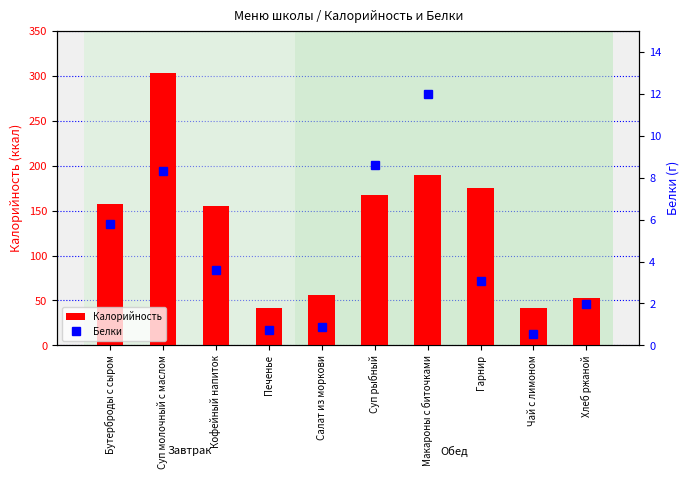

List the series in order of their peak value, highest first.

Калорийность, Белки